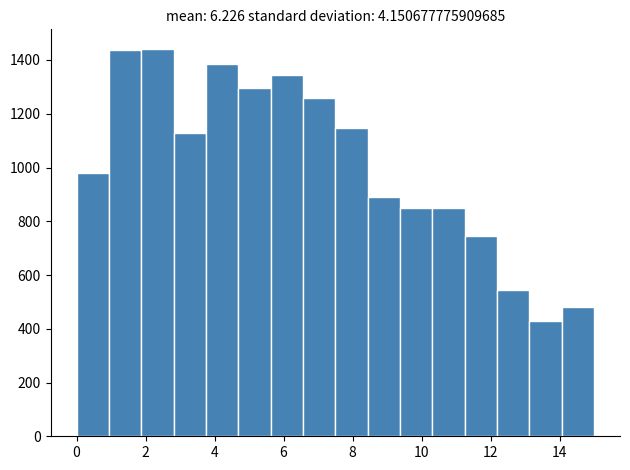

What is the height of the bar covering 10.4 to 11.2 on the x-axis? Neither the bar edges nor the heights are printed on the chart, so give them approximately, as read against the axes.

840